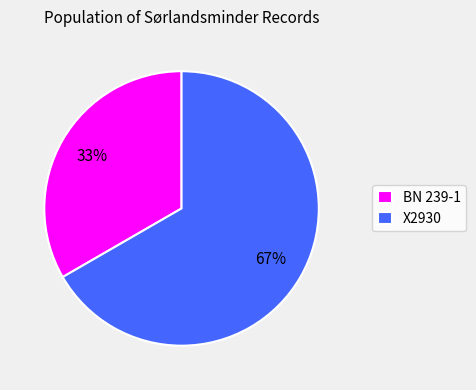

To the nearest percent, what is the average slice percentage?

50%